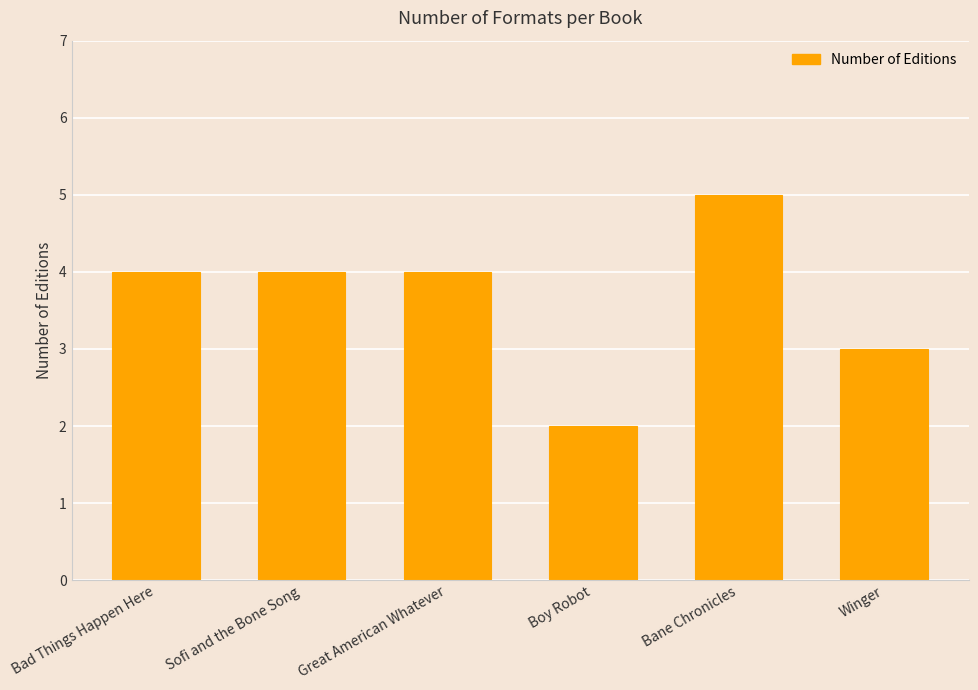

What is the sum of the values at Bad Things Happen Here and Bane Chronicles?

9